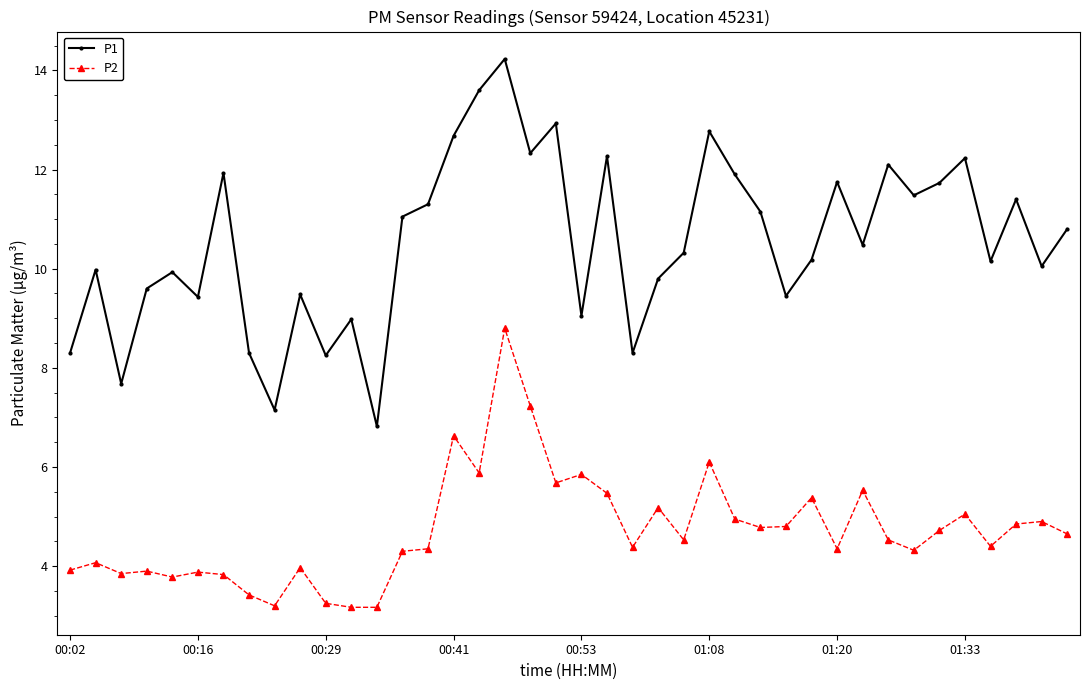

Which series has the widest spread of values?

P1